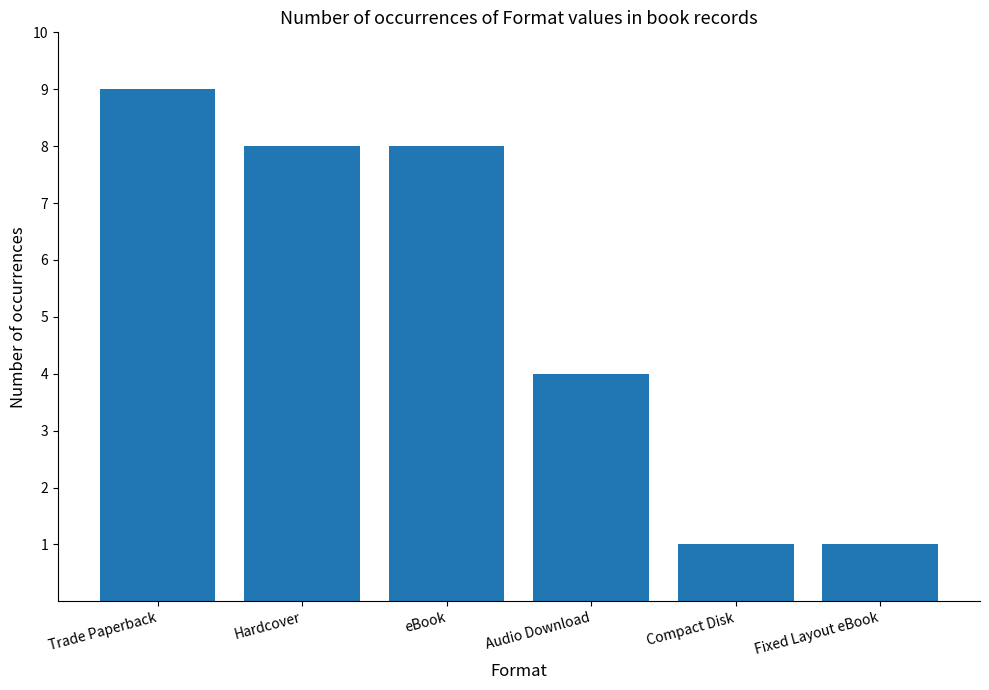

Reading left to right, transcribe all the data shown in this chart.

Trade Paperback=9	Hardcover=8	eBook=8	Audio Download=4	Compact Disk=1	Fixed Layout eBook=1